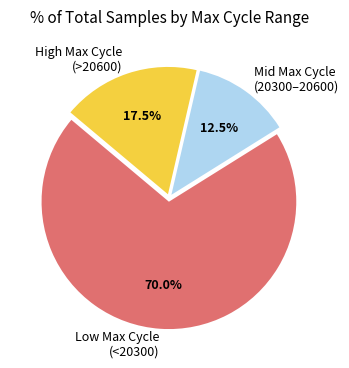

Is there a majority slice in this chart?

Yes